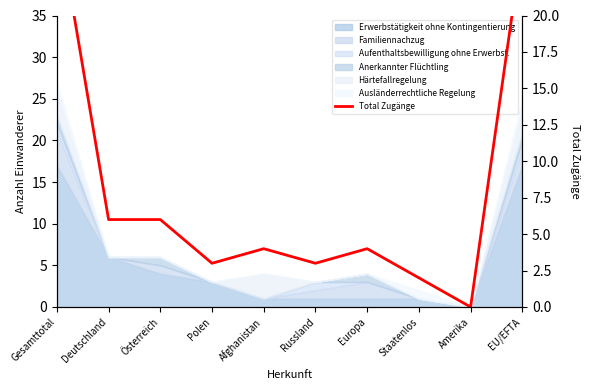

What is the value of the 7th point from the left?

4